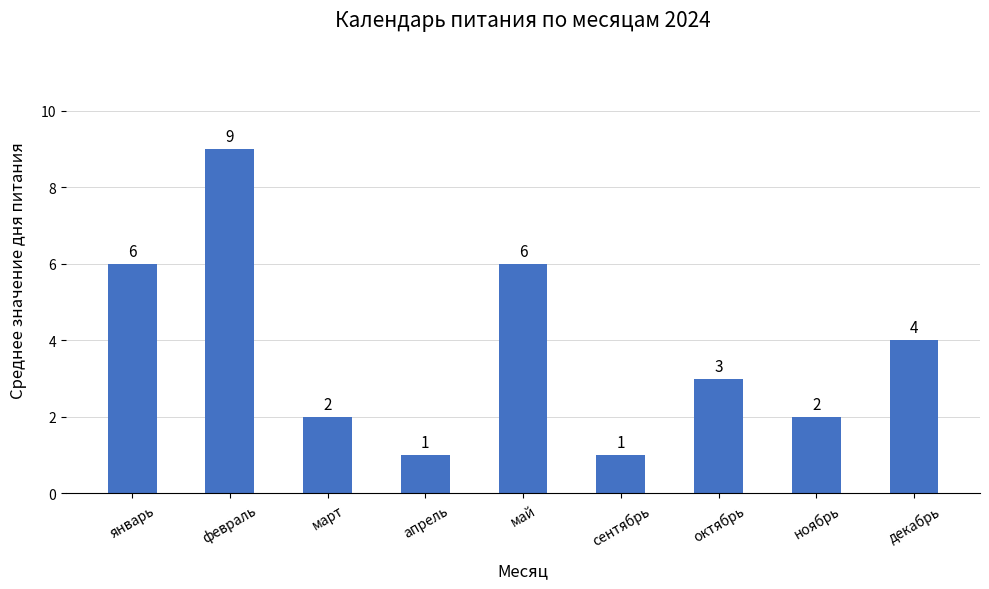

What is the change in value from октябрь to декабрь?

+1